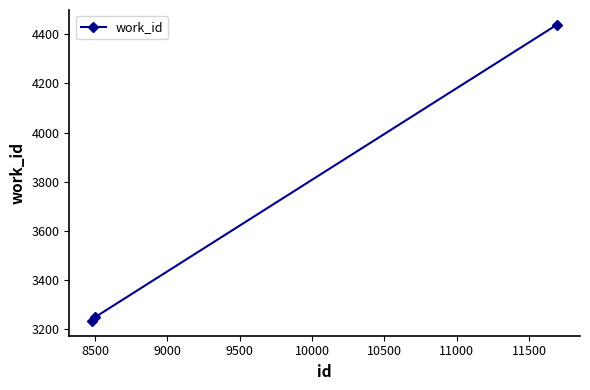

What is the value of the 2nd point from the left?

3248